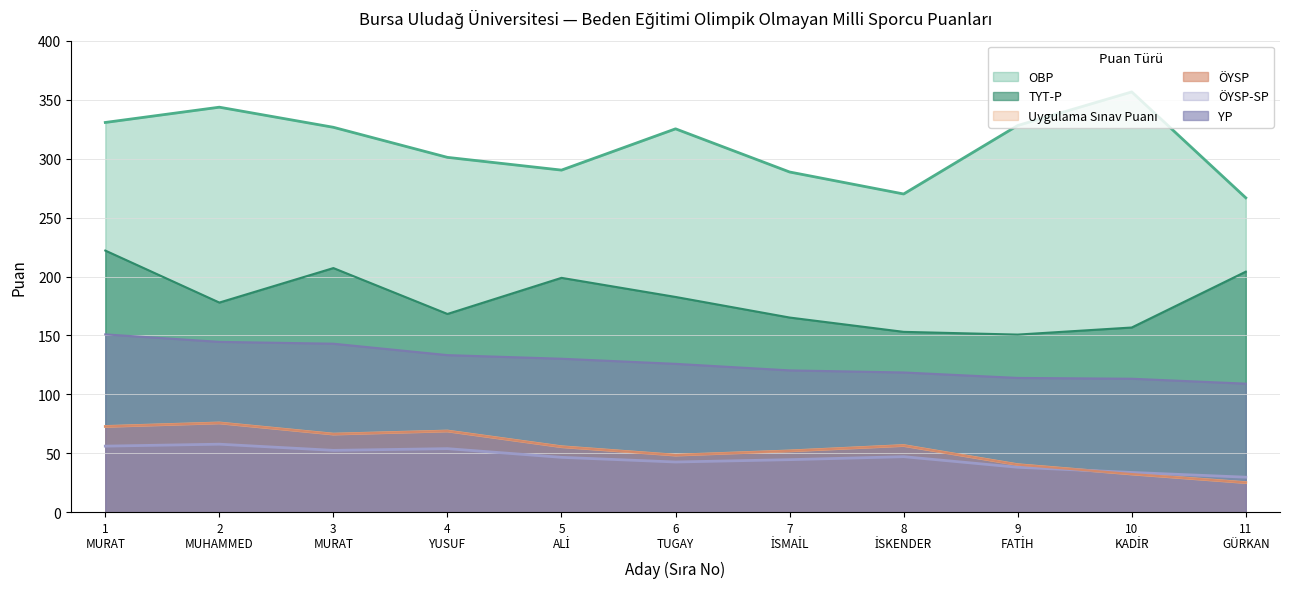

At how many categories does at least one series exceed 255?

11